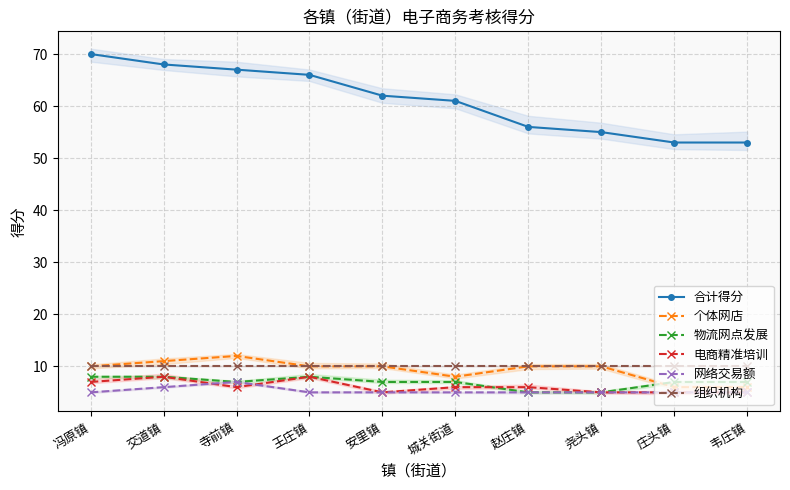

Count the 物流网点发展 values in the range 7 to 8.

8